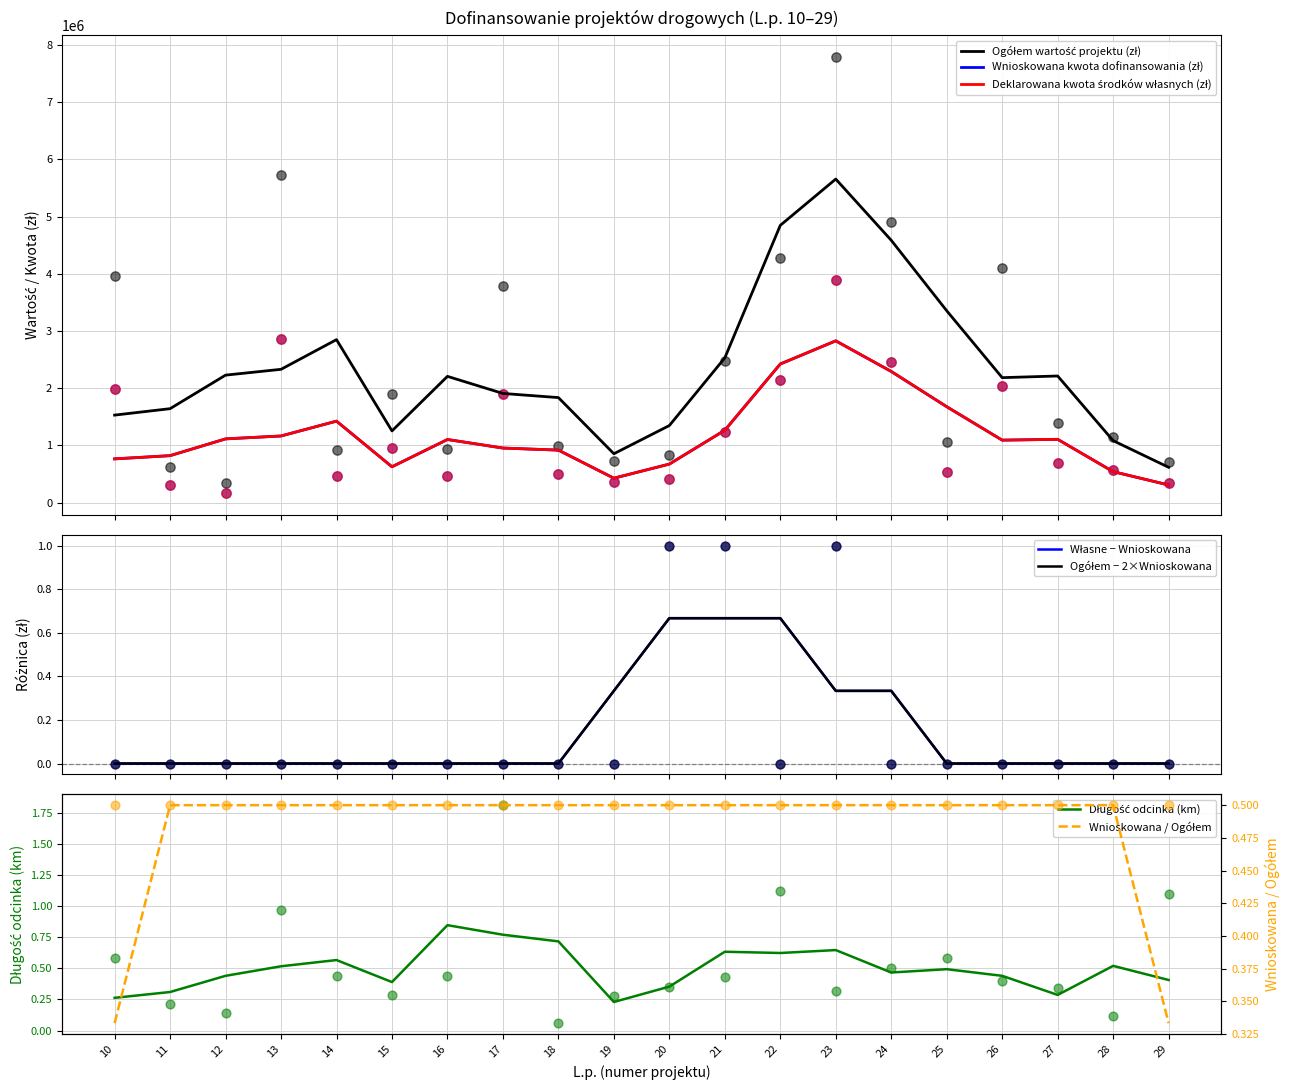

Which series has the largest total across all categories?

Ogółem wartość projektu (w zł)